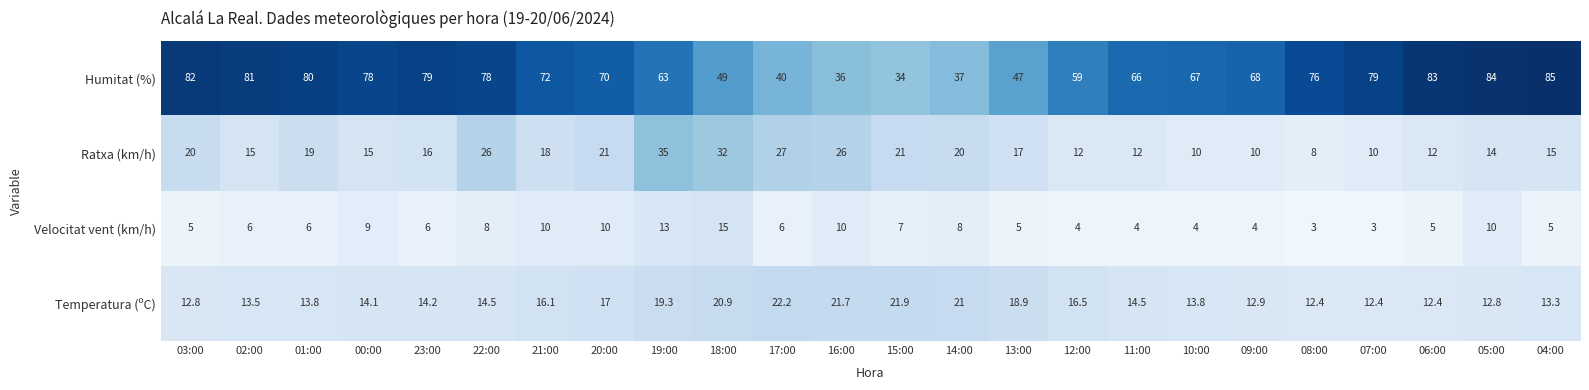

Which category has the highest value in the Temperatura (ºC) series?

17:00